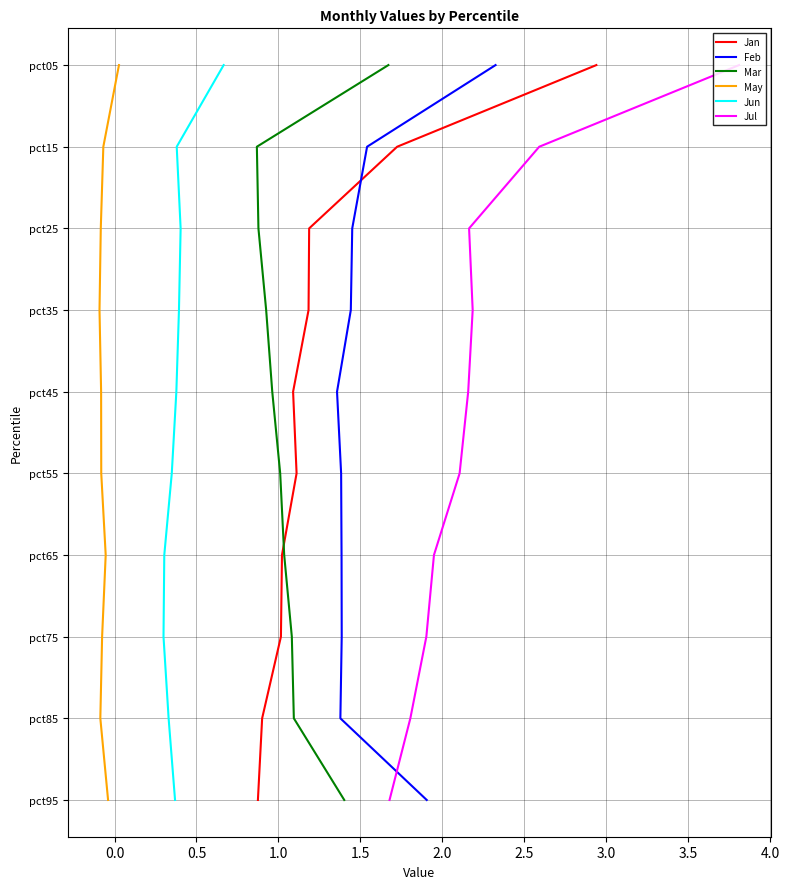

Is the value of May at −0.5 greater than the value of Jan at −0.5?

No